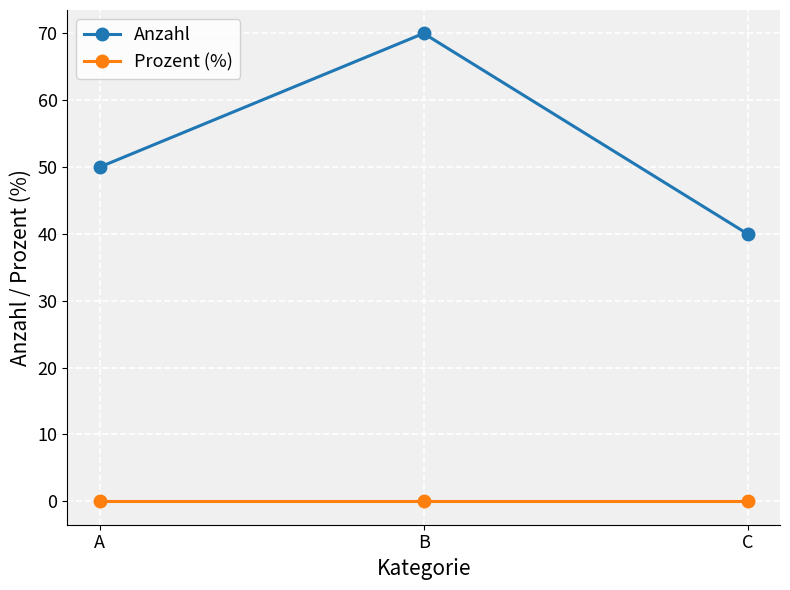

What is the total value across all series at C?

40